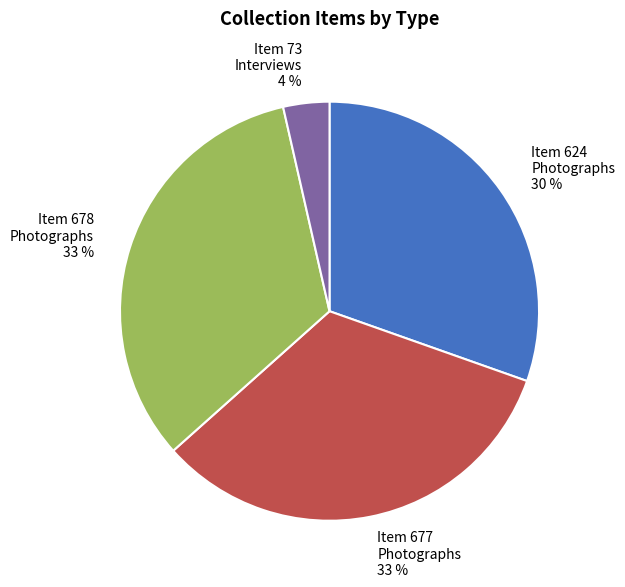

Is there a majority slice in this chart?

No